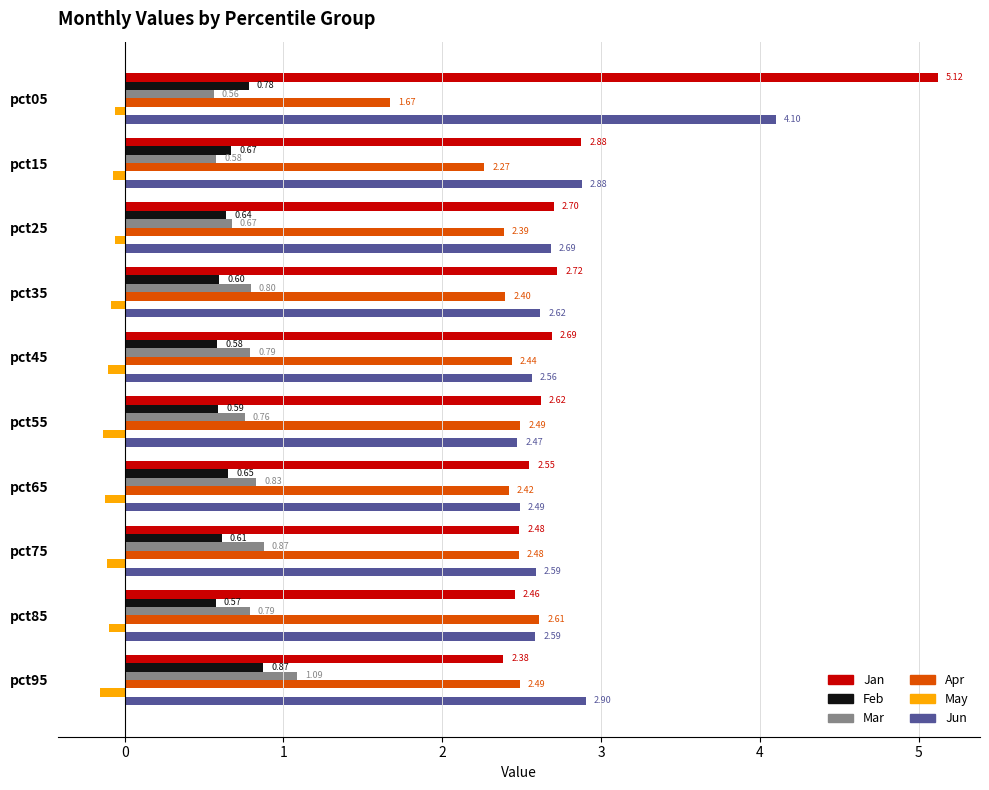

At which category is the sum across all series the highest?

pct05